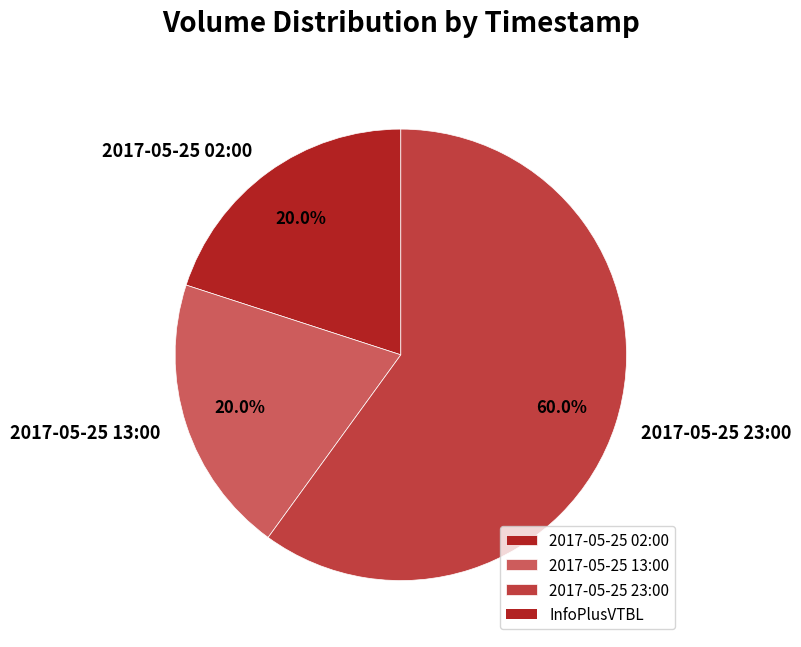

The 2017-05-25 23:00 slice represents 60% of the pie. True or false?

True